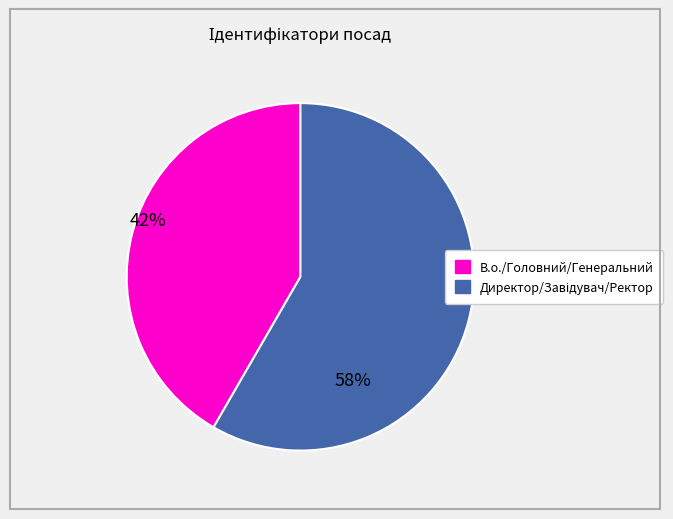

Is there a majority slice in this chart?

Yes